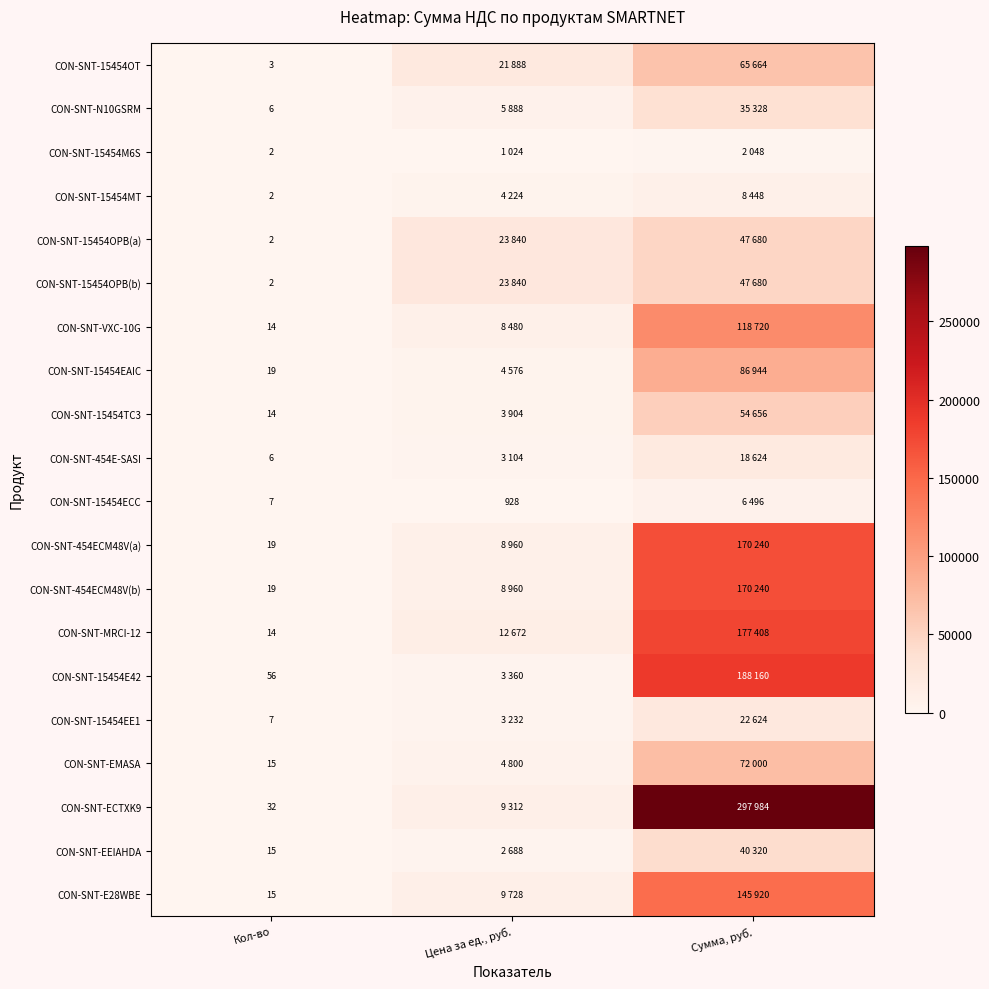

What is the difference between the highest and lowest values at Кол-во?

54